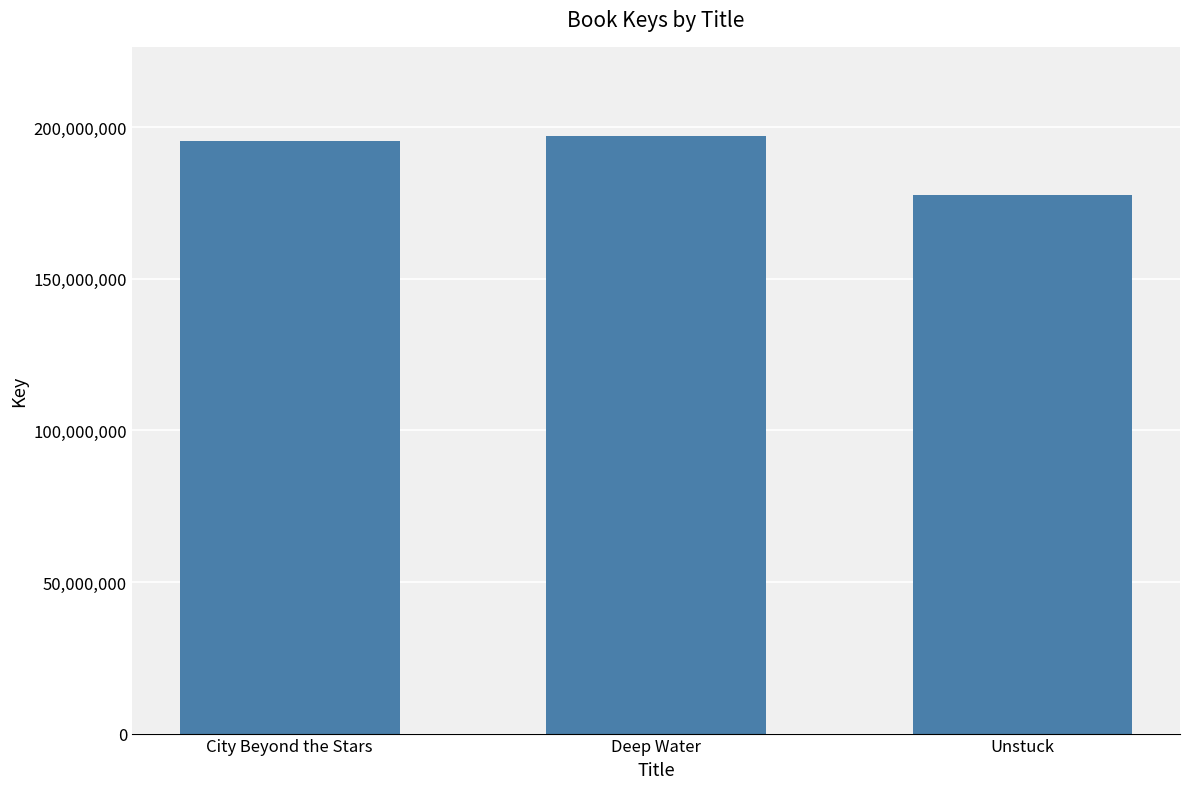

Reading left to right, list all the values displayed in this chart.

195541237	196935030	177618522